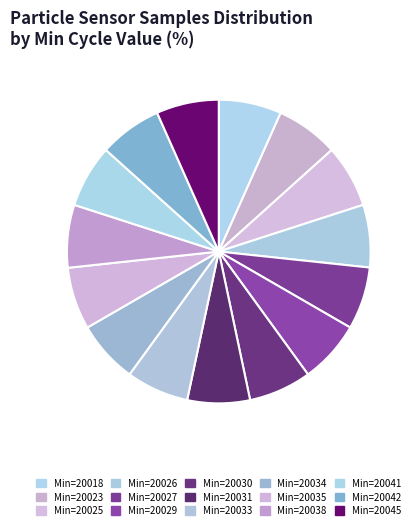

Which slice is the smallest?

Min=20035